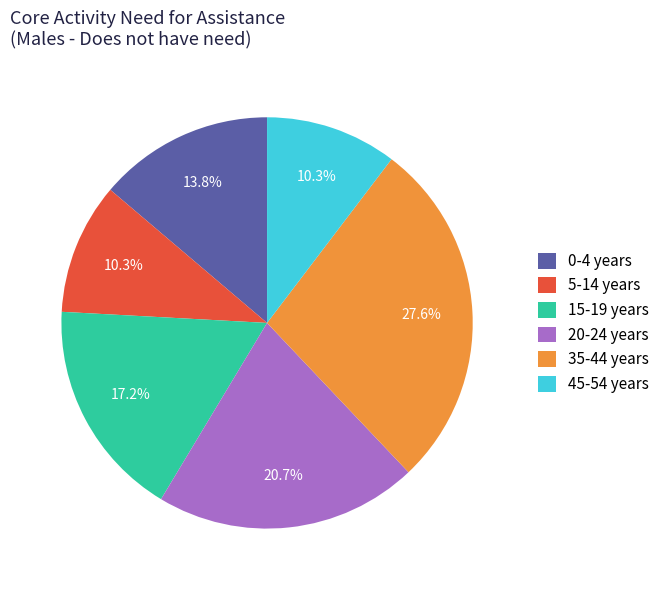

Is 5-14 years the majority of the pie?

No